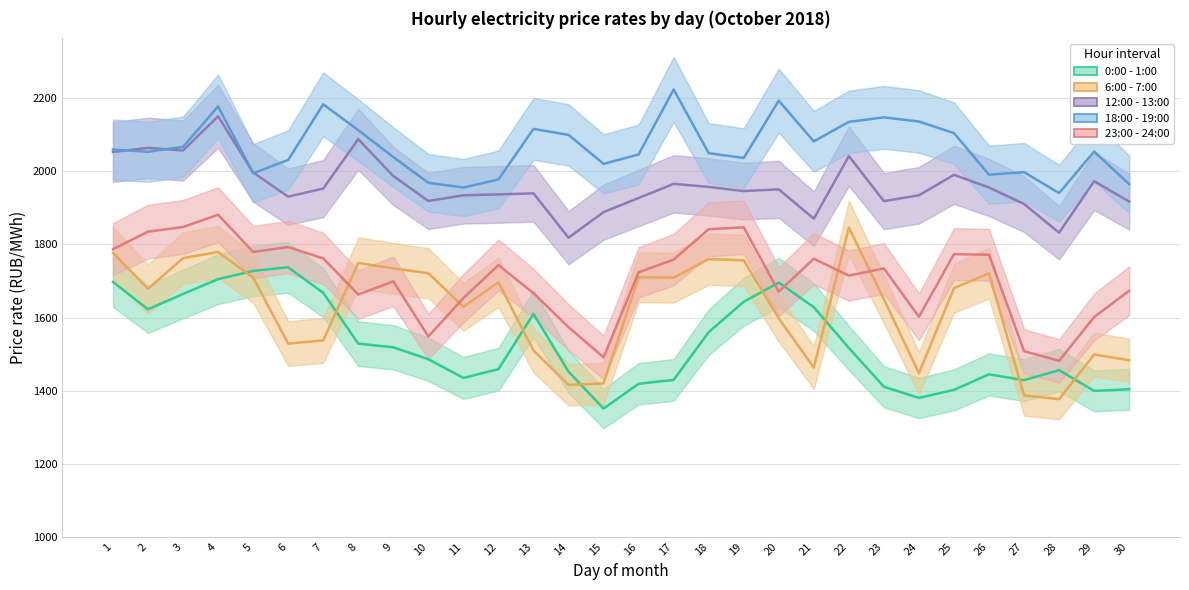

True or false: 23:00 - 24:00 and 6:00 - 7:00 intersect in this chart.

True